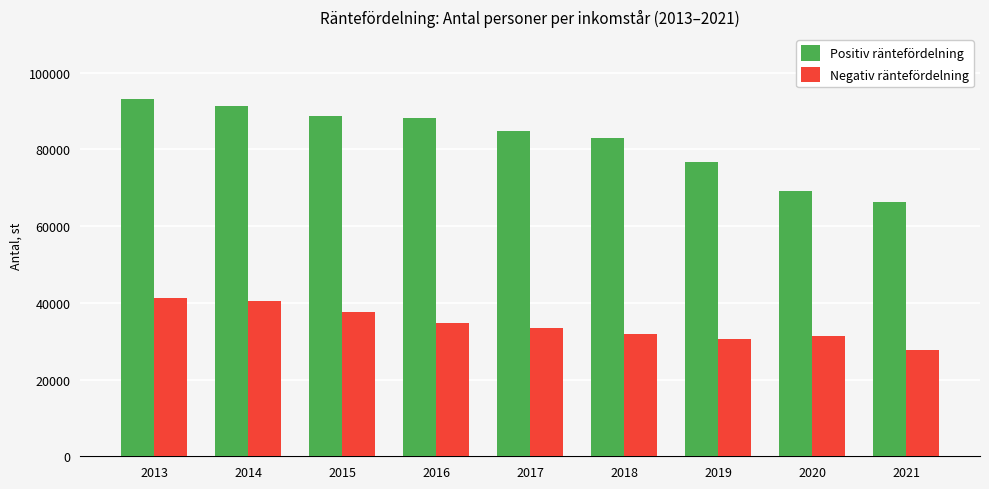

Does the chart contain any negative values?

No